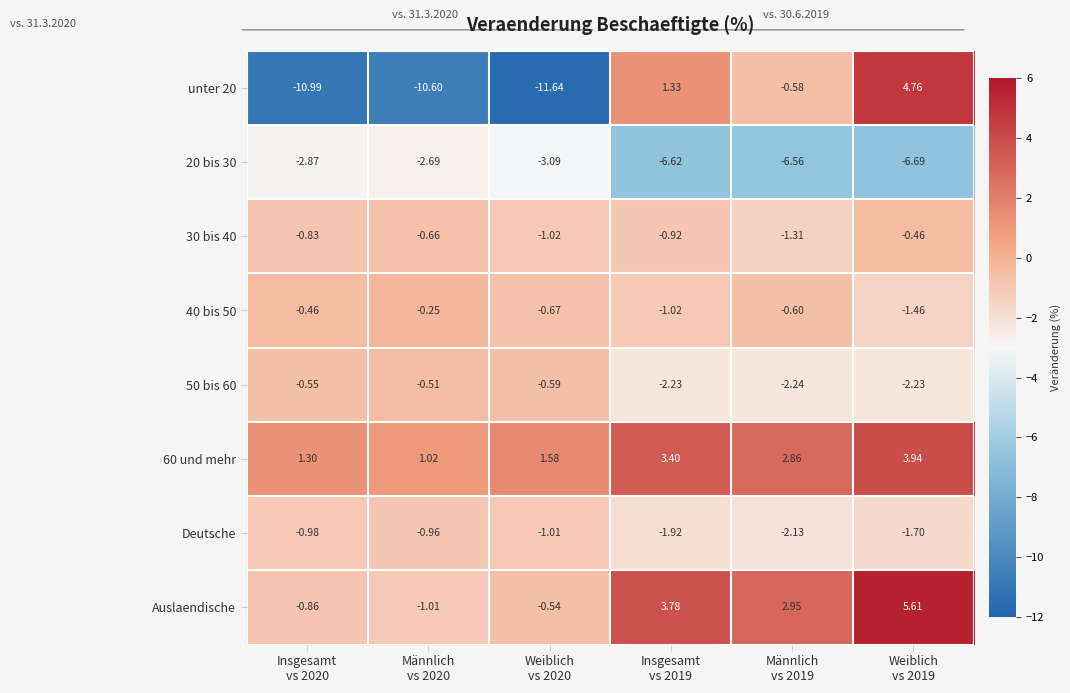

How many distinct data groups are displayed?

8